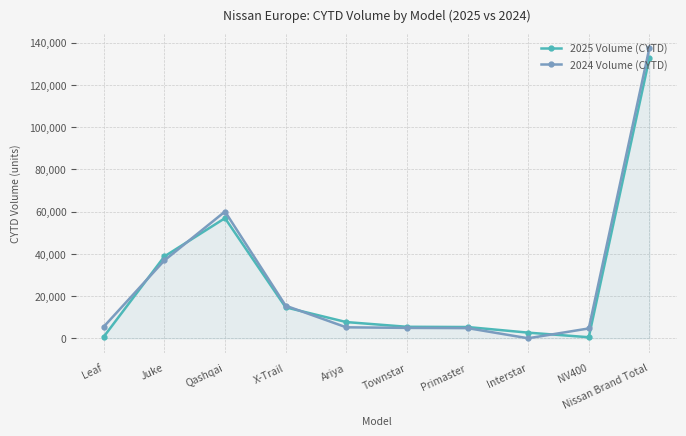

Read the 2025 Volume (CYTD) value at Leaf.

718